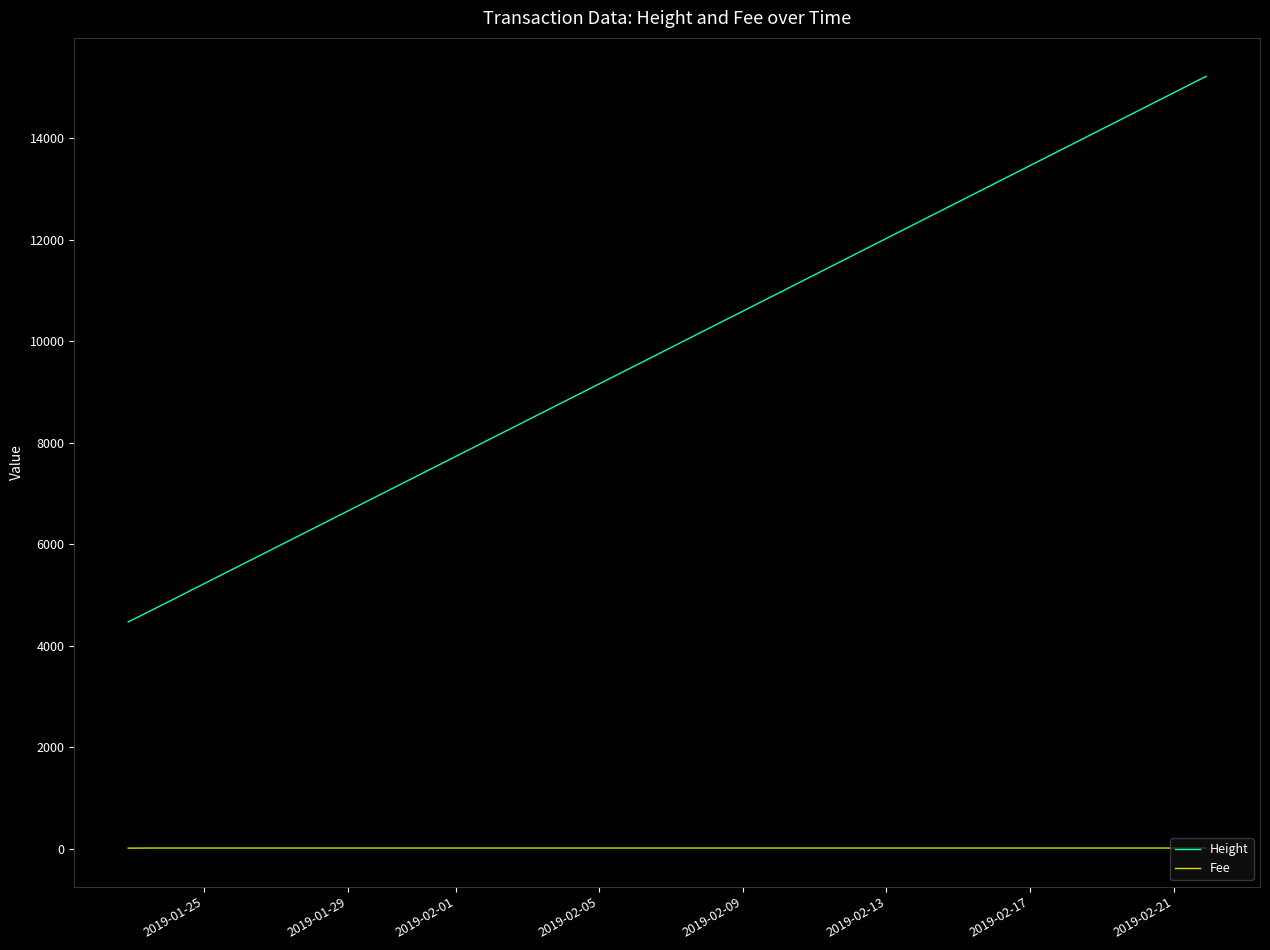

How many values in the Height series are below 10534?

11